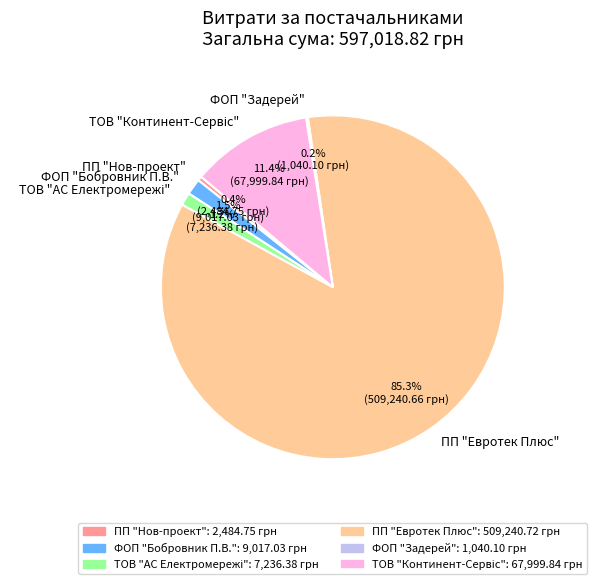

Is there a majority slice in this chart?

Yes